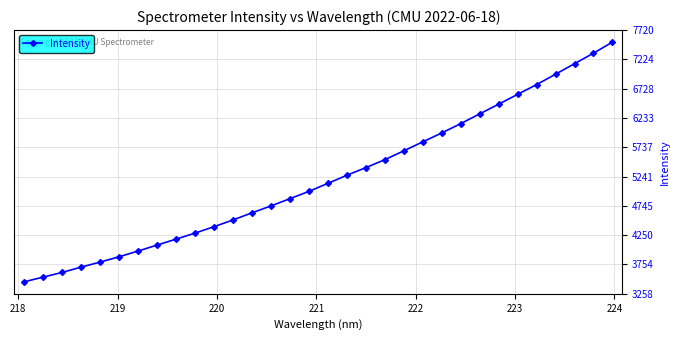

True or false: there are more than 2 points higher than both neighbors.

False